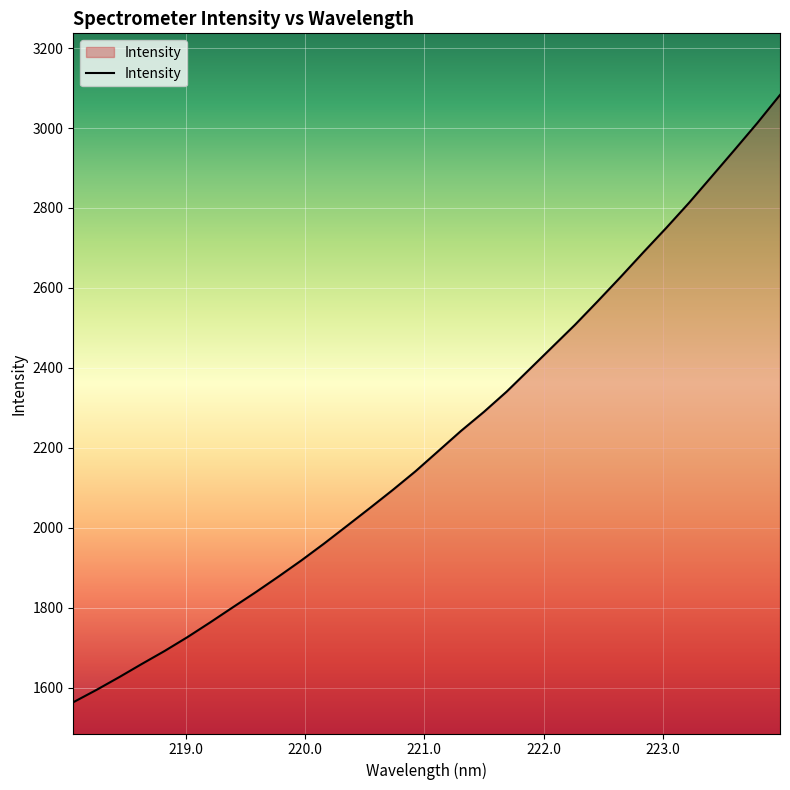

What is the difference between the maximum and minimum values?

1518.9